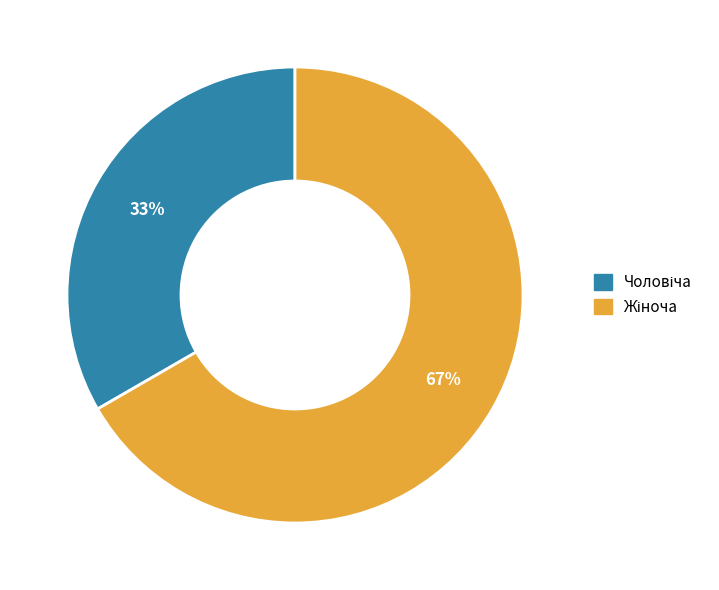

Is there any slice that represents more than half of the pie?

Yes